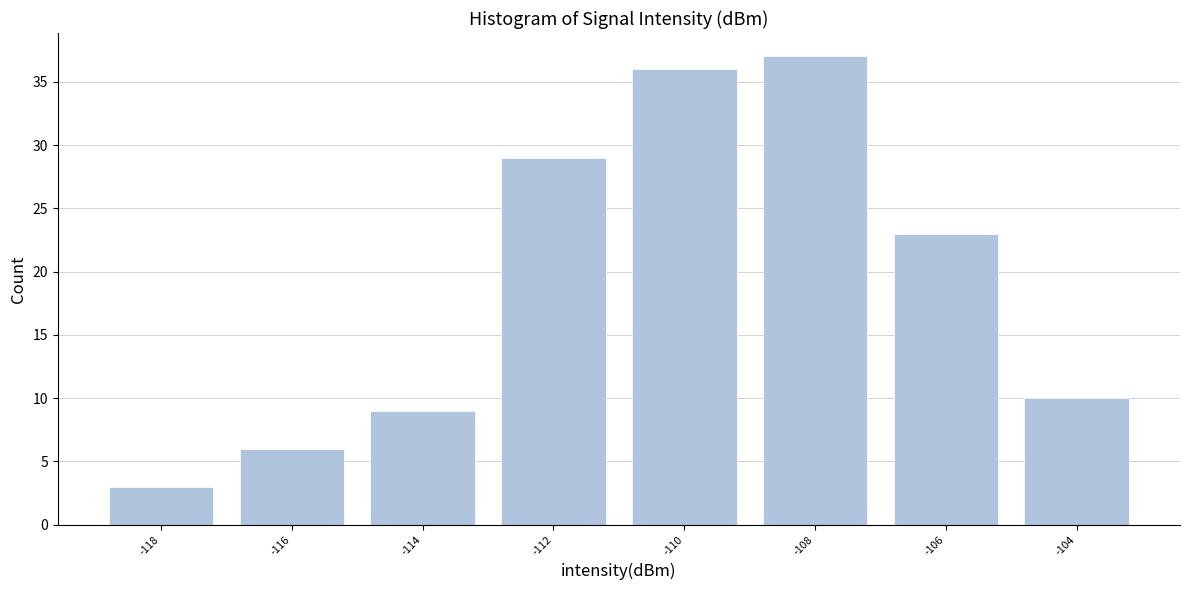

Reading left to right, what are all the values shown in this chart?

-118=3	-116=6	-114=9	-112=29	-110=36	-108=37	-106=23	-104=10